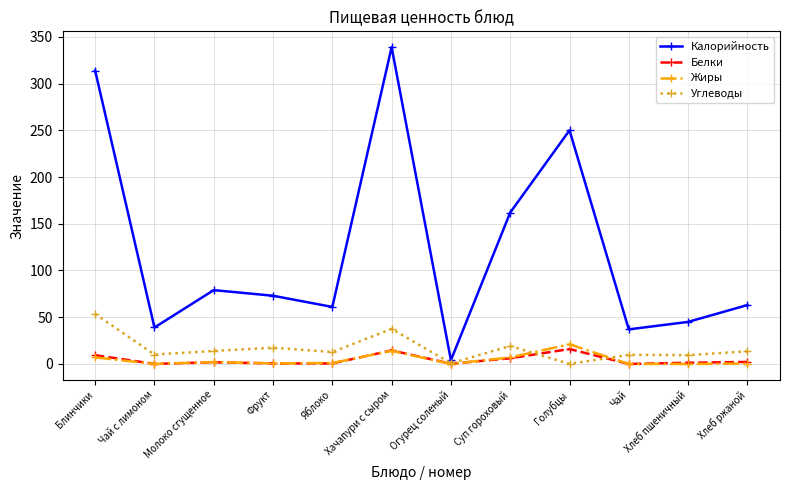

At how many categories does at least one series exceed 77?

5